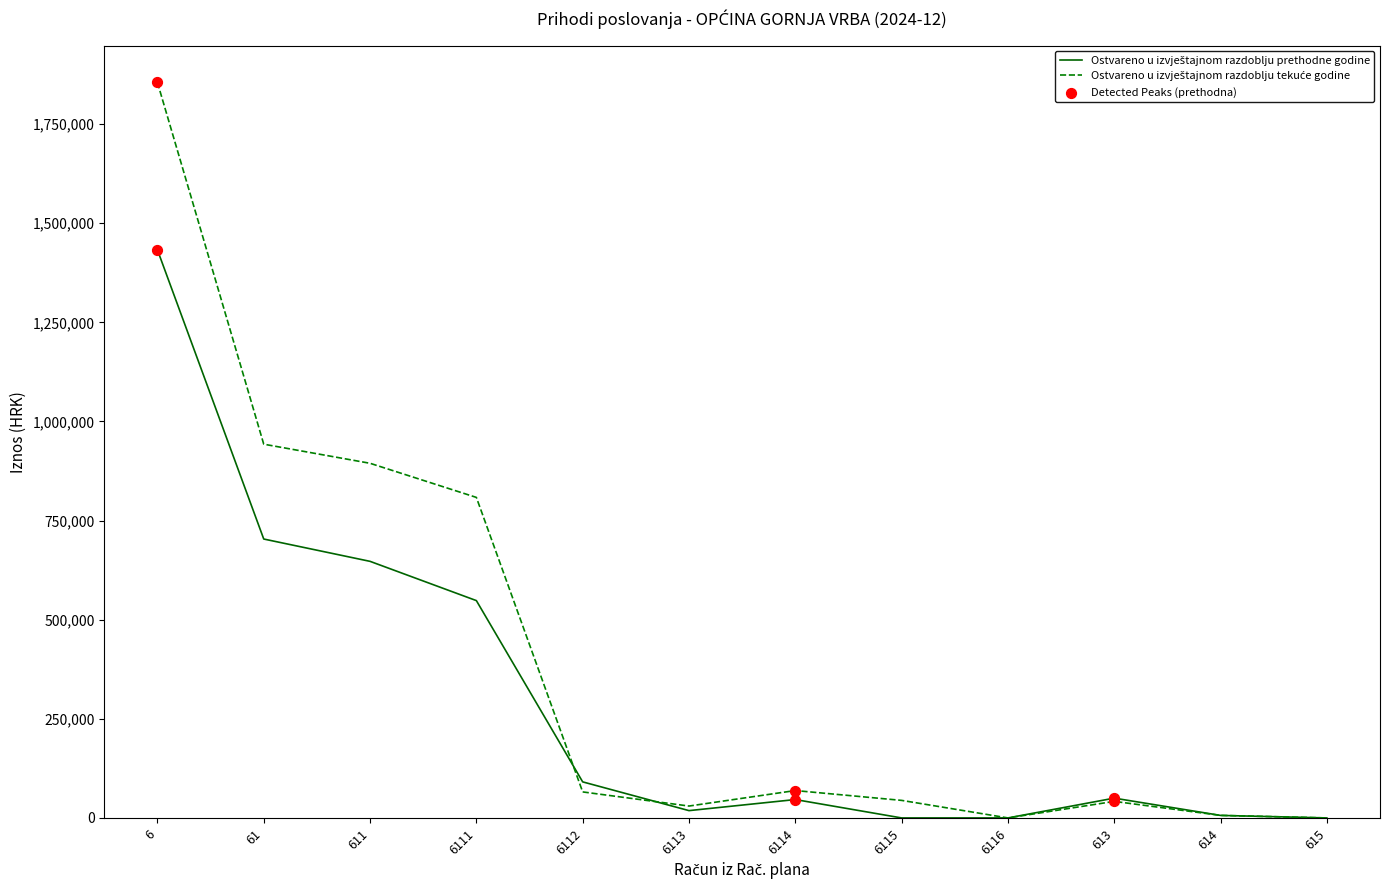

At how many categories does at least one series exceed 1847634?

1